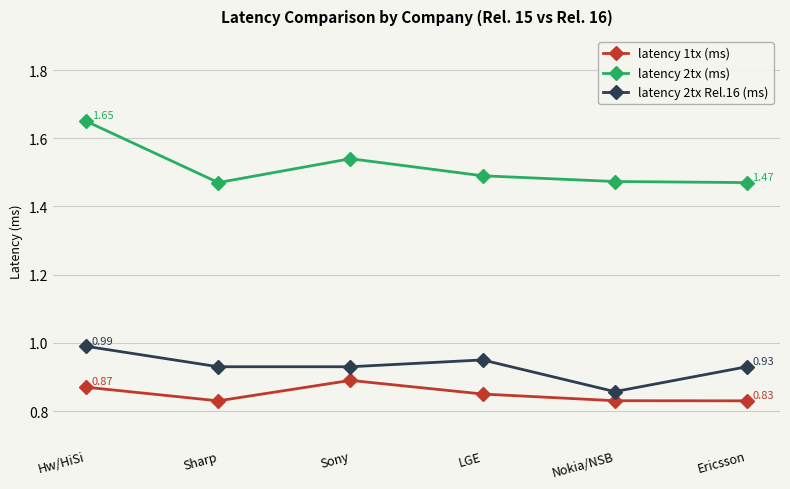

Which series has the largest range (max minus min)?

latency 2tx (ms)